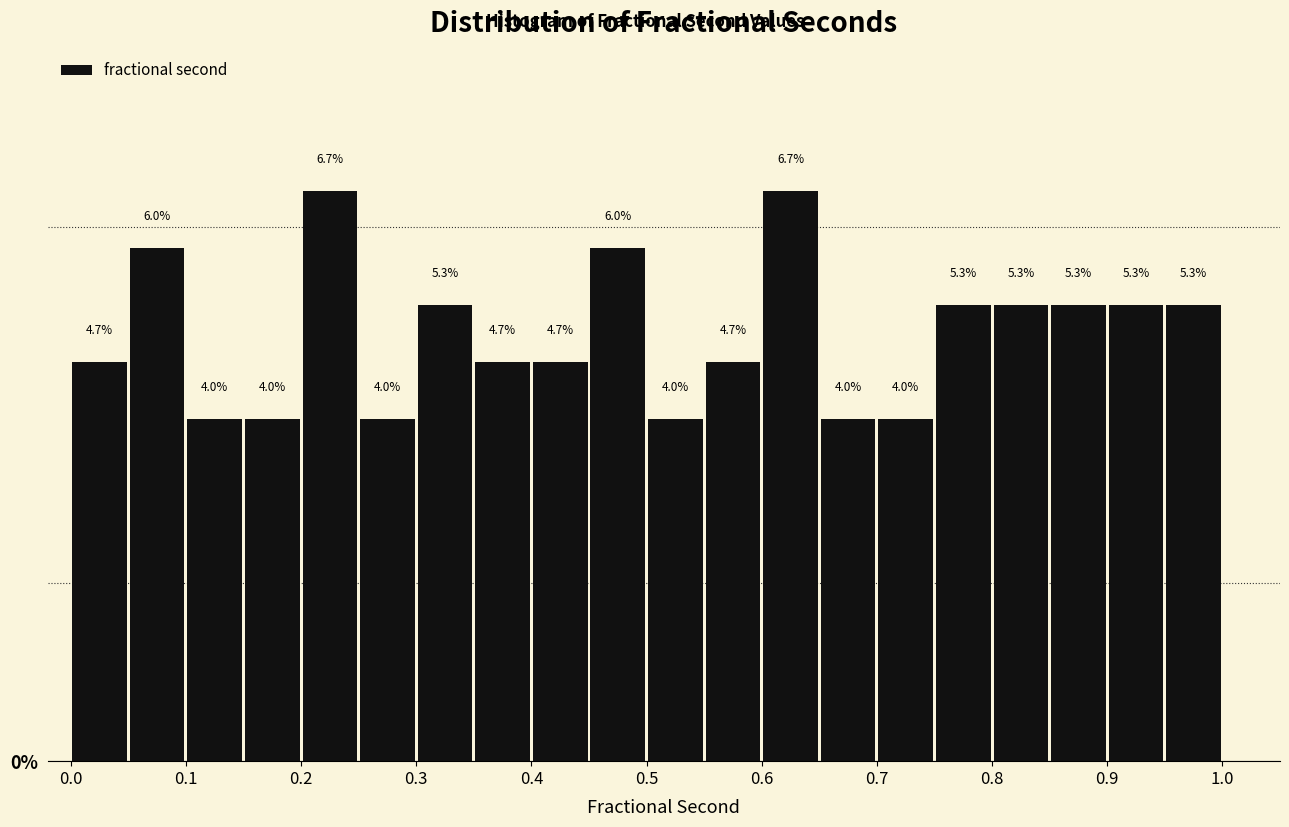

What is the height of the bar covering 0.90 to 0.95 on the x-axis?

5.3